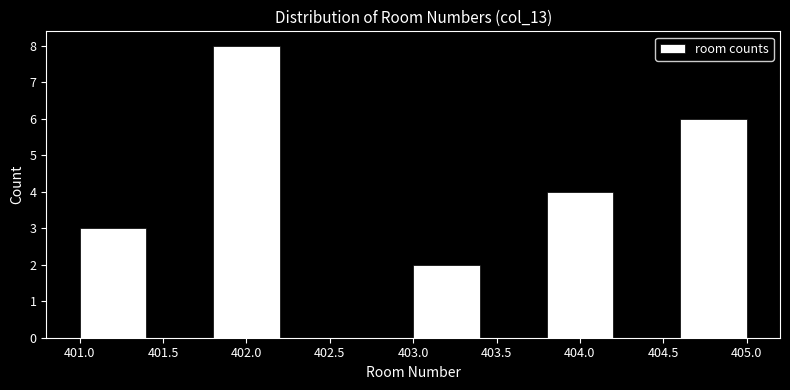

What is the height of the bar covering 401.0 to 401.4 on the x-axis? The values are not printed on the chart, so give them approximately, as read against the axis.

3